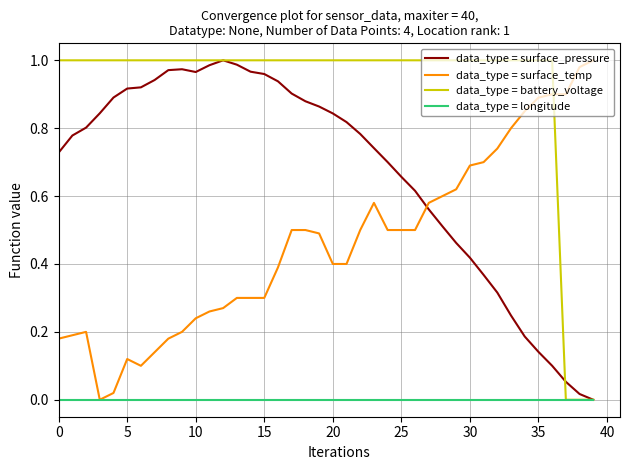

List the series in order of their overall mean, lowest first.

data_type = longitude, data_type = surface_temp, data_type = surface_pressure, data_type = battery_voltage